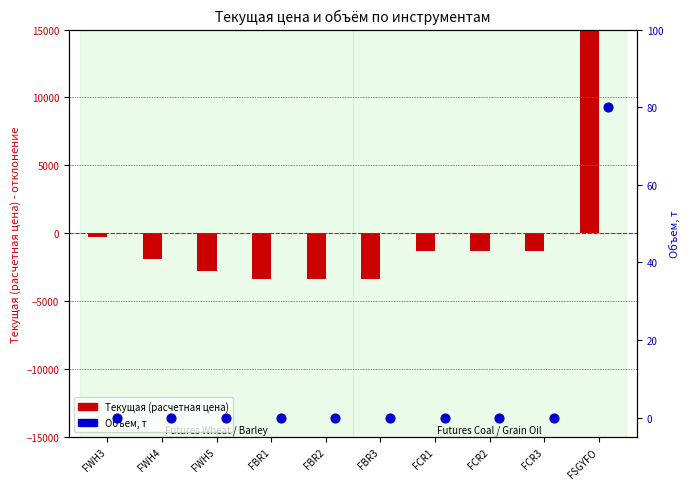

At which category is the sum across all series the highest?

FSGYFO